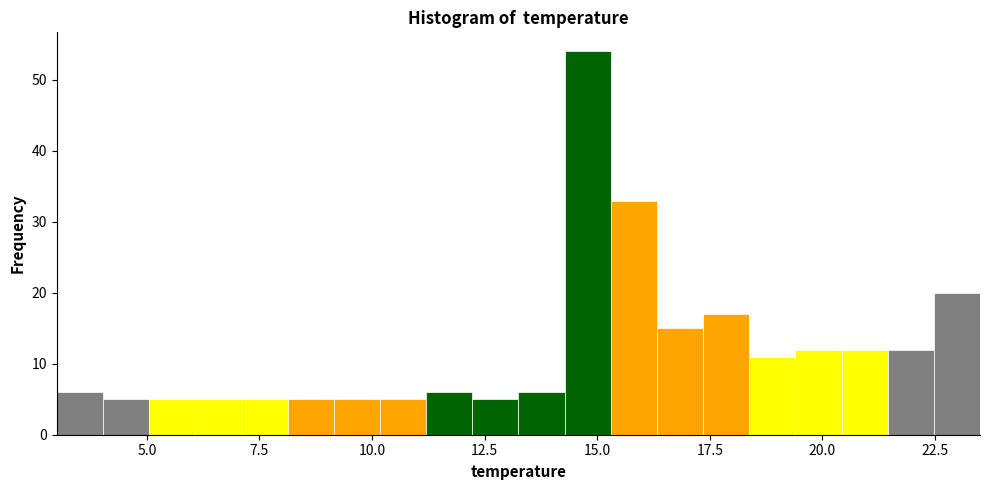

Read against the x-axis, roughly where is the centre of the tallest bar?

15.0